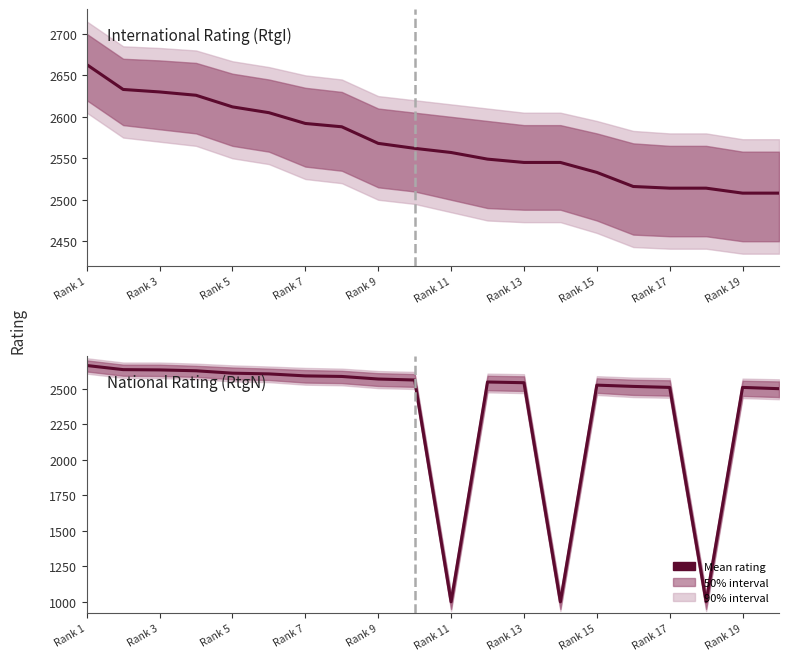

At which category is the sum across all series the highest?

Rank 1